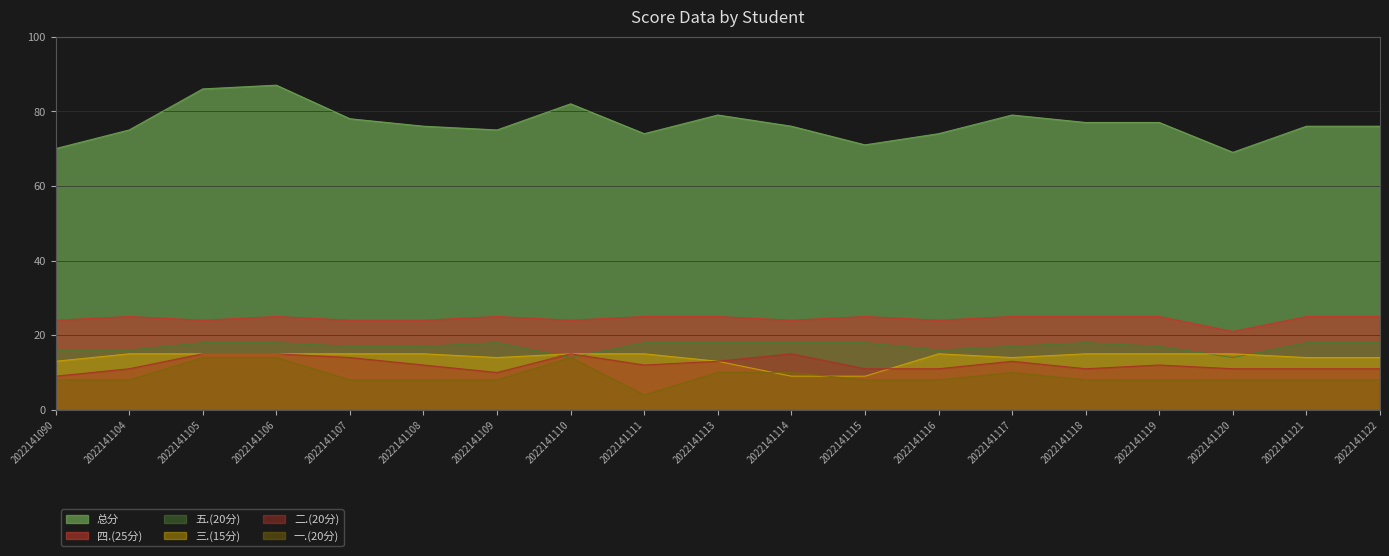

Where do 三.(15分) and 一.(20分) first cross each other?

2022141113 and 2022141114